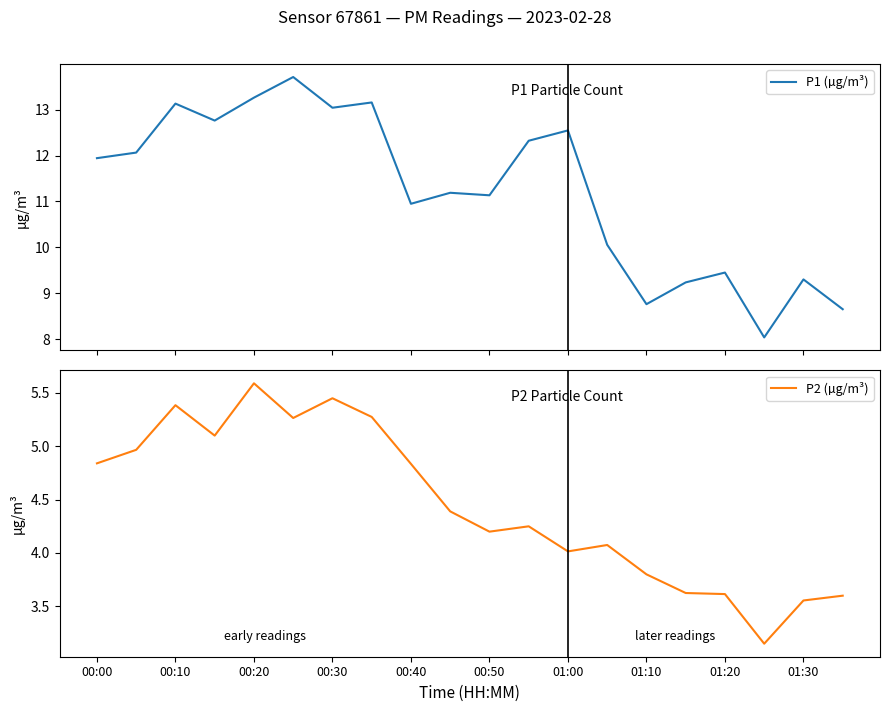

At how many categories does at least one series exceed 3?

20